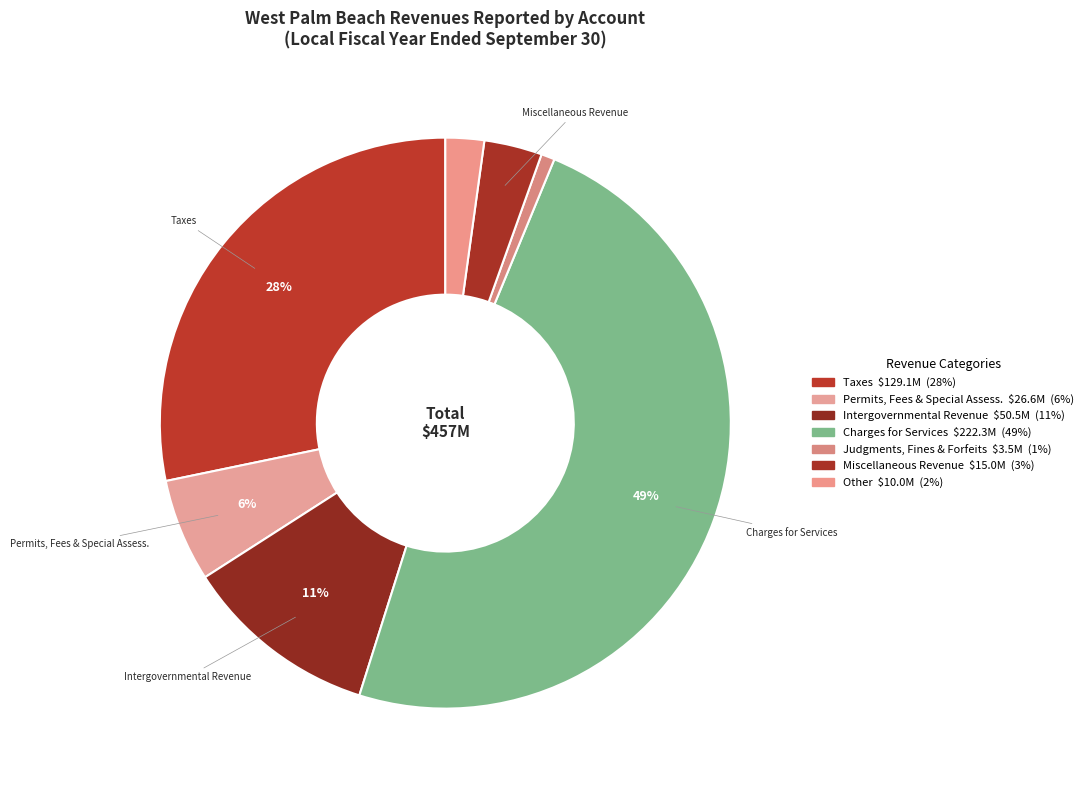

How many slices are in this pie chart?

7